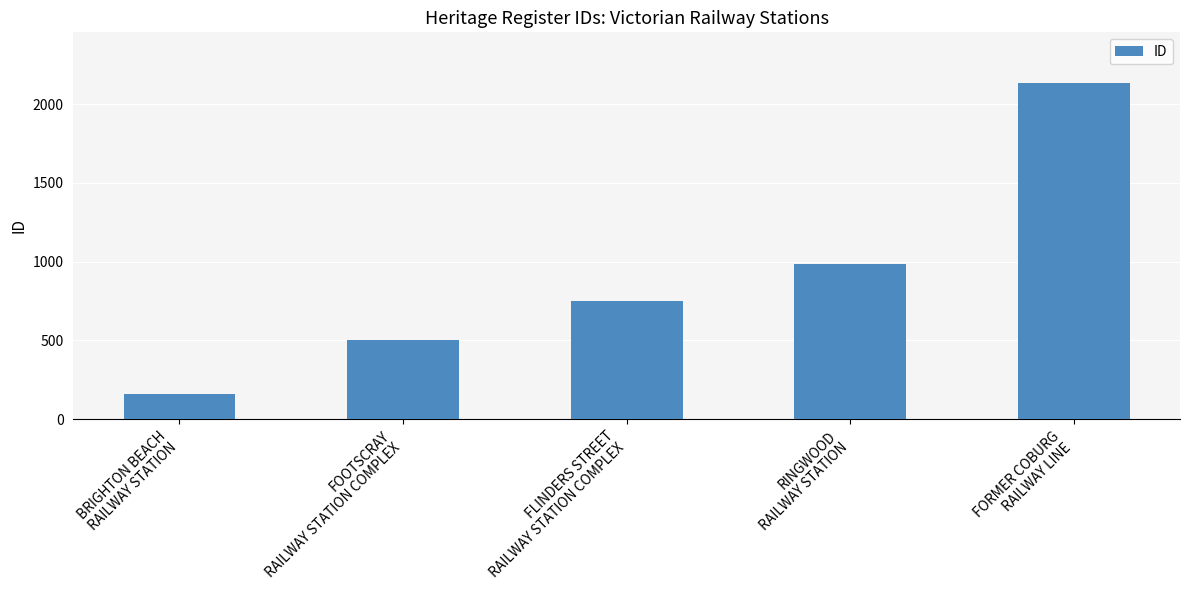

Is it true that the value at FLINDERS STREET
RAILWAY STATION COMPLEX is 1348?

False